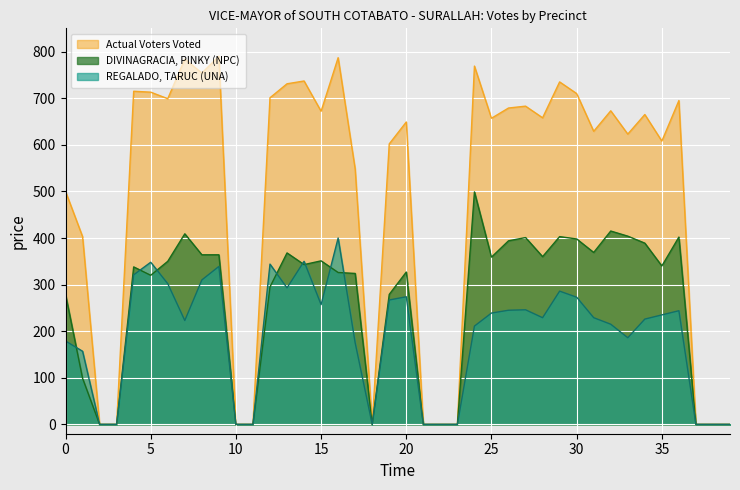

True or false: DIVINAGRACIA, PINKY (NPC) and Actual Voters Voted intersect in this chart.

False